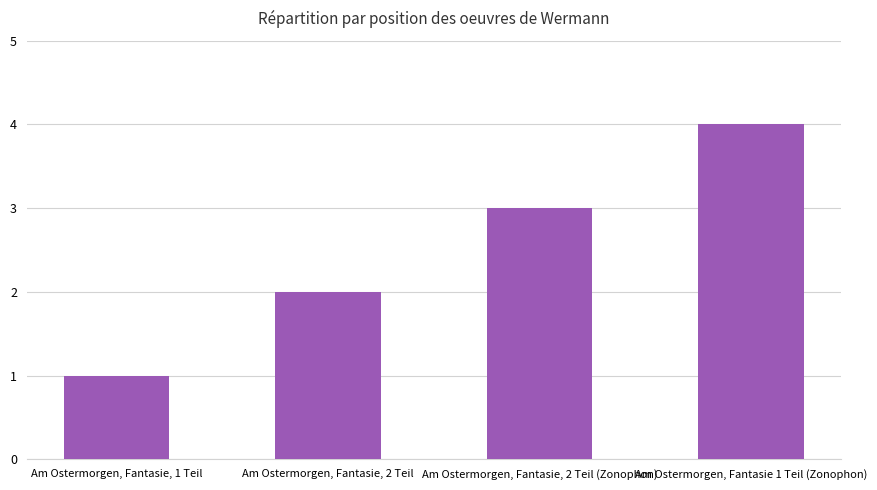

Rank the categories by value from lowest to highest.

Am Ostermorgen, Fantasie, 1 Teil, Am Ostermorgen, Fantasie, 2 Teil, Am Ostermorgen, Fantasie, 2 Teil (Zonophon), Am Ostermorgen, Fantasie 1 Teil (Zonophon)